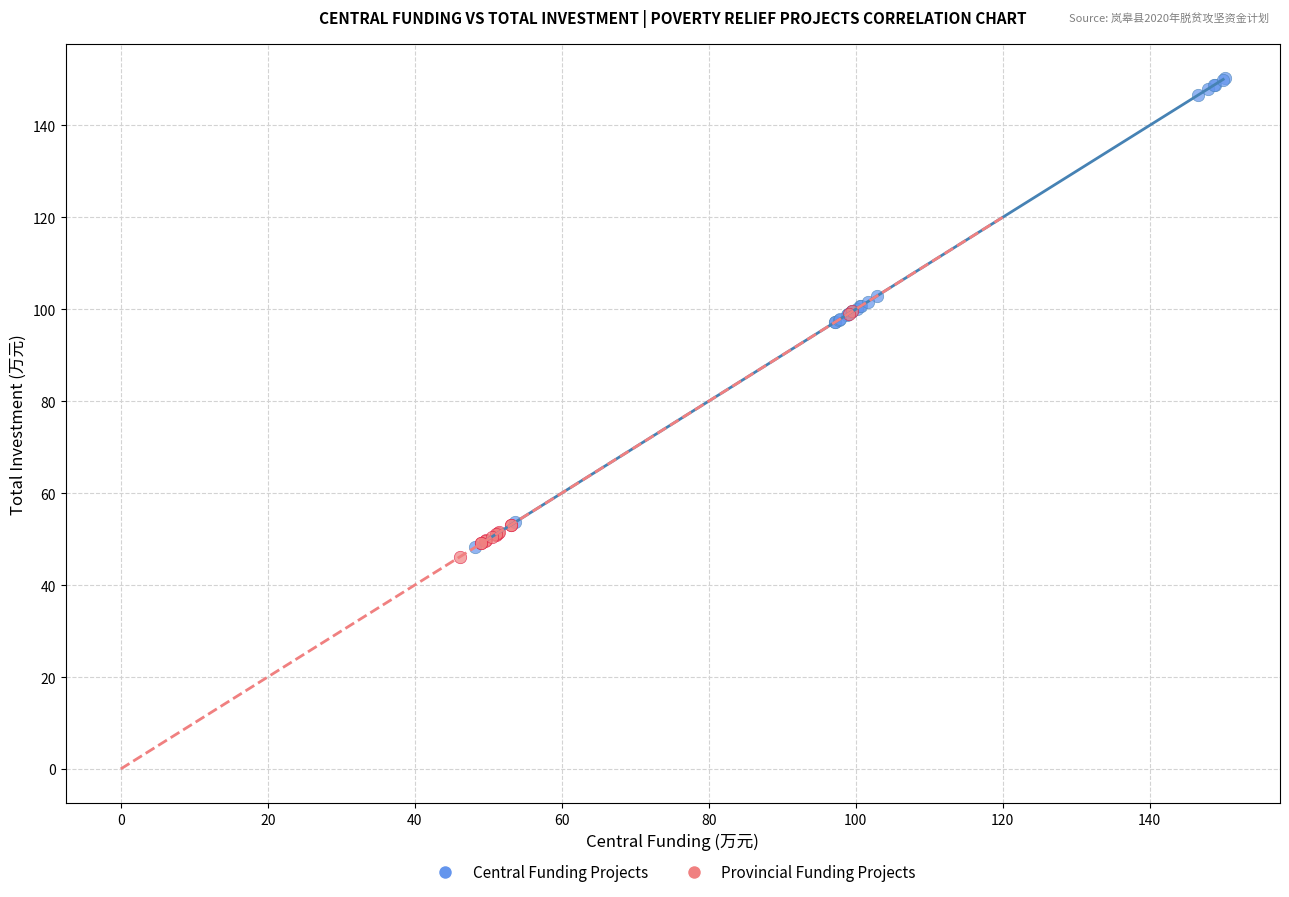

Which series has the largest Y range (max minus min)?

Central Funding Projects